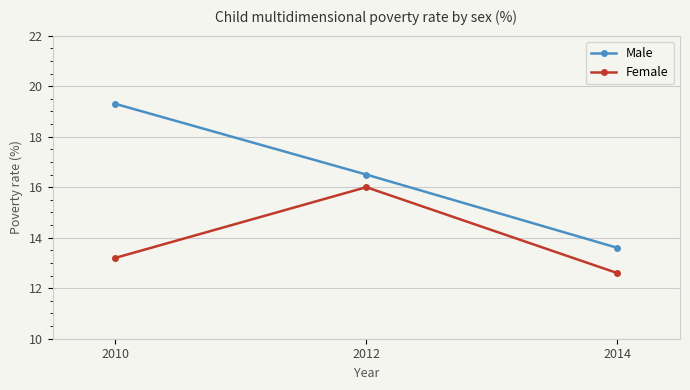

What is the difference between the highest and lowest values at 2012?

0.5